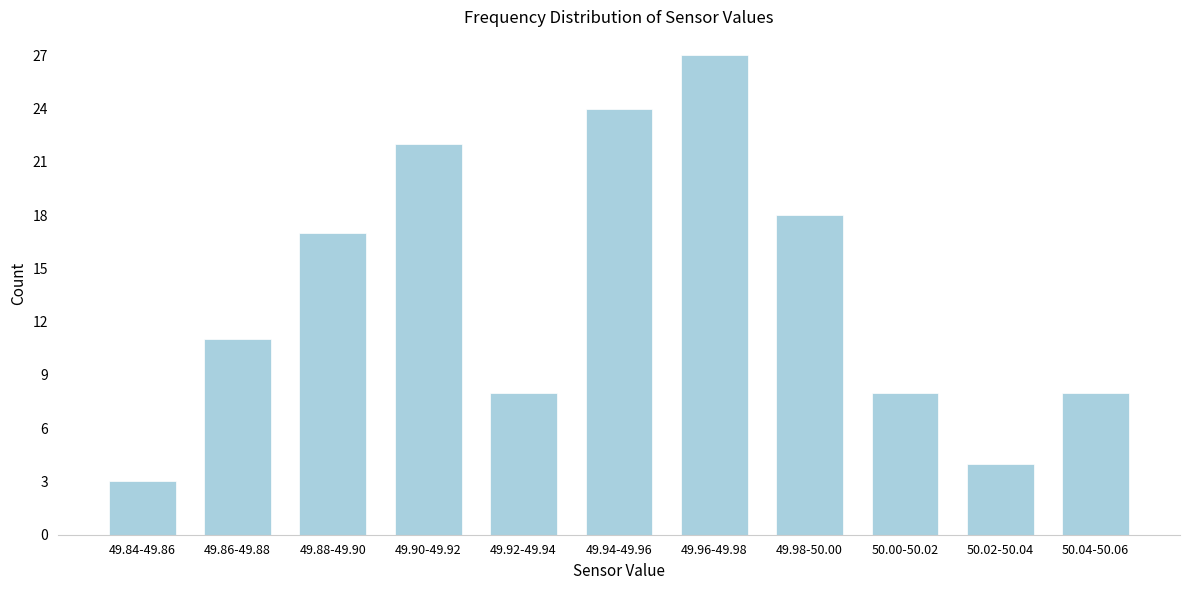

Reading left to right, list all the values displayed in this chart.

3	11	17	22	8	24	27	18	8	4	8